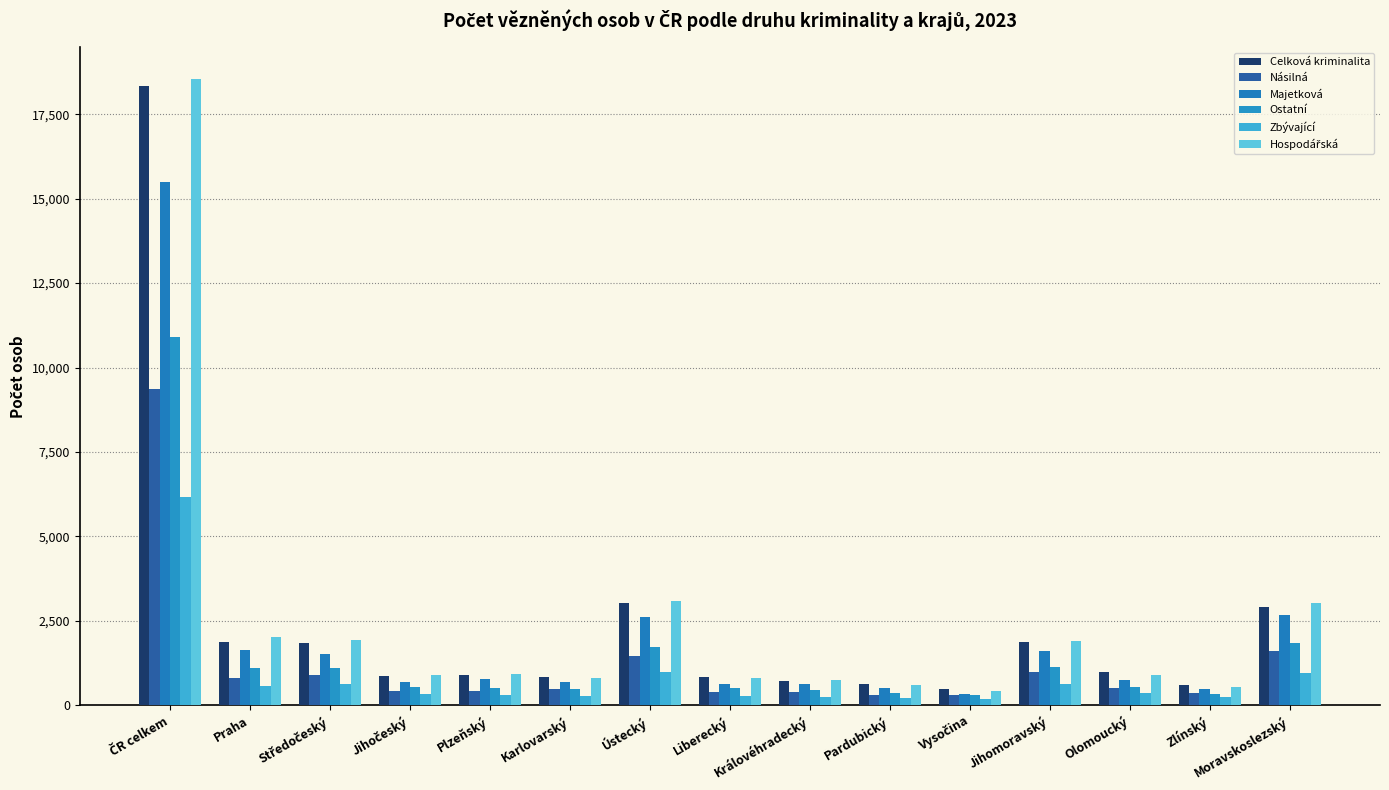

Between Jihomoravský and Zlínský, which series saw the biggest shift?

Hospodářská